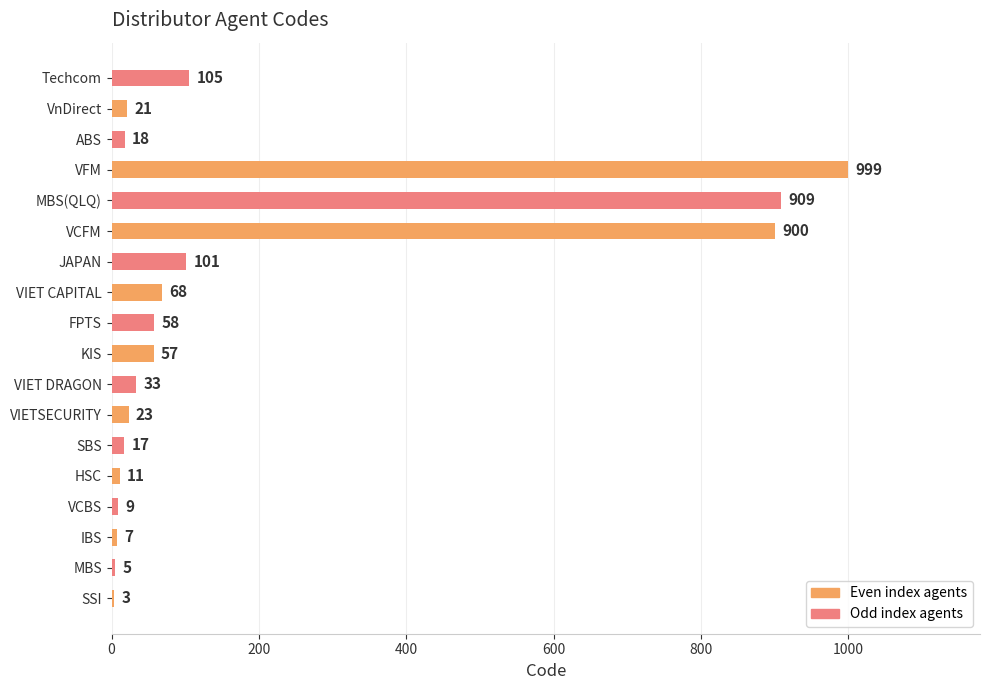

Reading bottom to top, what are all the values shown in this chart?

SSI=3	MBS=5	IBS=7	VCBS=9	HSC=11	SBS=17	VIETSECURITY=23	VIET DRAGON=33	KIS=57	FPTS=58	VIET CAPITAL=68	JAPAN=101	VCFM=900	MBS(QLQ)=909	VFM=999	ABS=18	VnDirect=21	Techcom=105